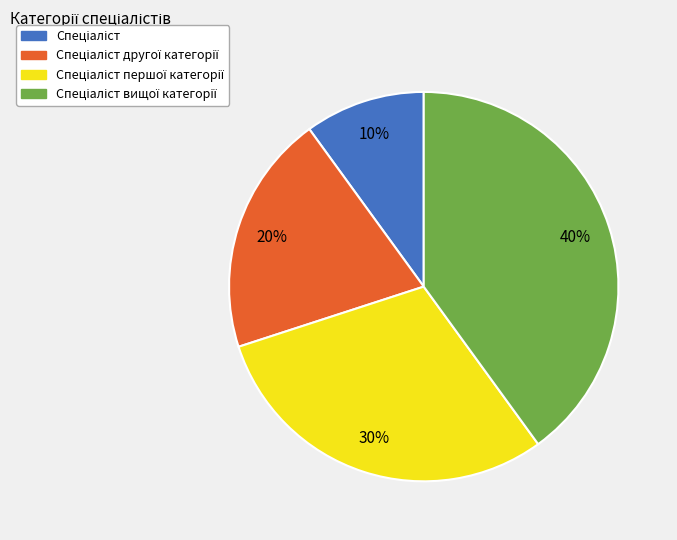

Is there a majority slice in this chart?

No